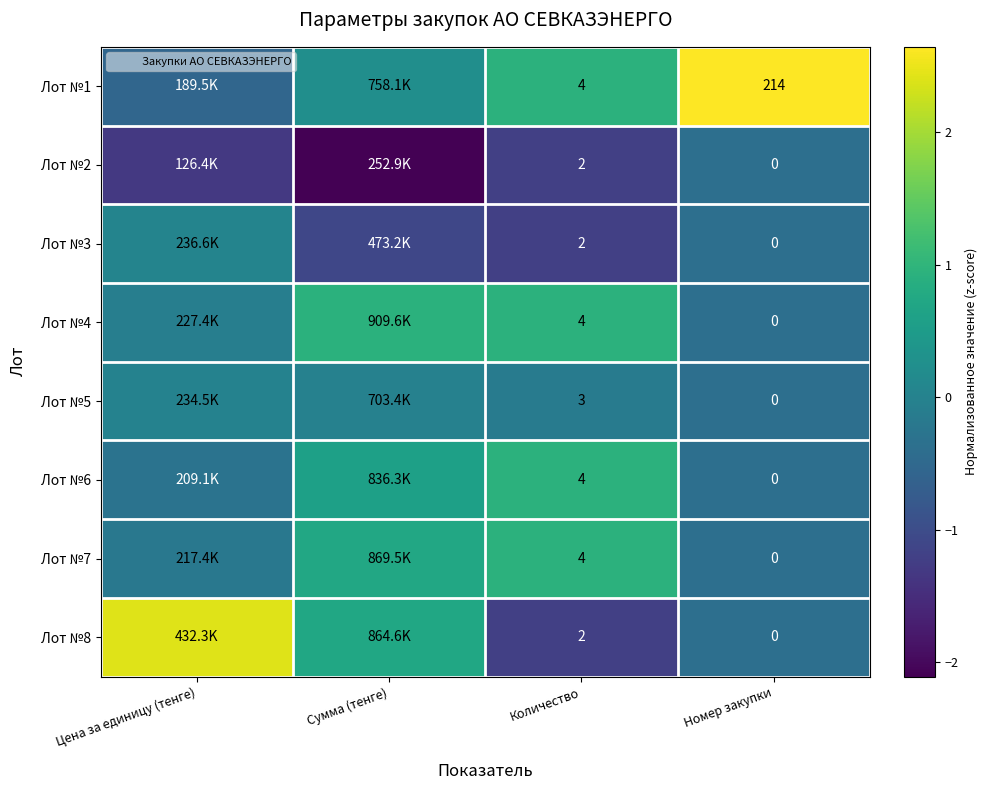

What is the sum of all Лот №6 values?

0.9